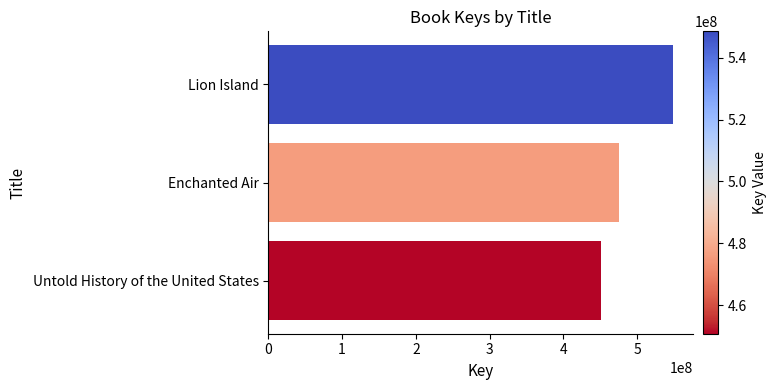

What is the minimum value shown in the chart?

450731722